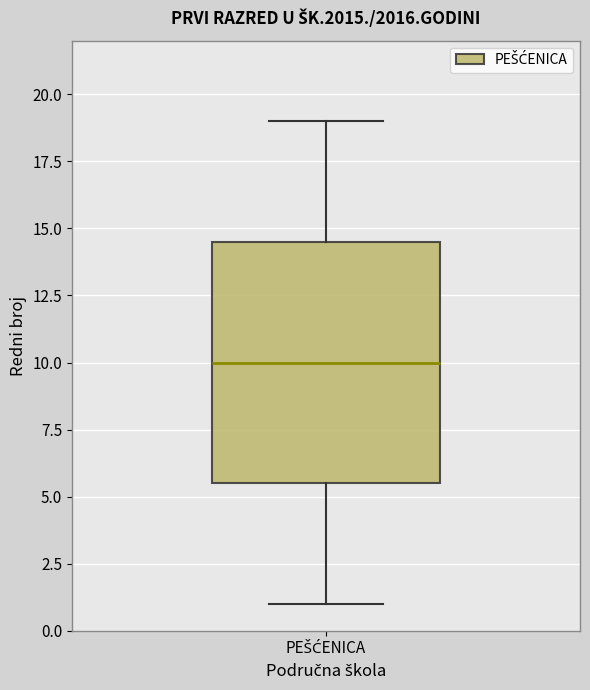

Read this box plot against the y-axis: the position of the median line, the range covered by the box, and the ends of both whiskers. The values are not printed on the chart, so give them approximately, as read against the axis.

median 10.0, box 5.5 to 14.5, whiskers 1.0 to 19.0